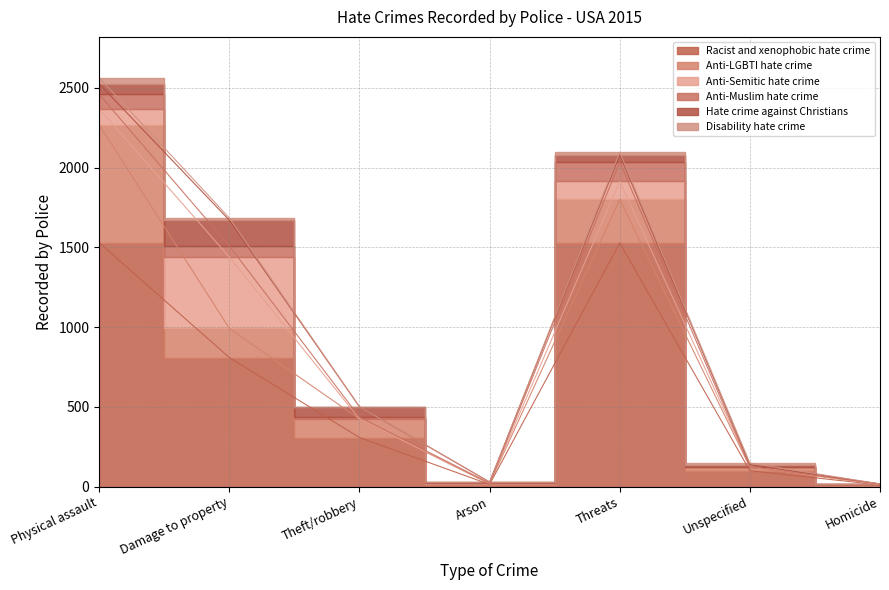

True or false: Hate crime against Christians and Anti-LGBTI hate crime cross at least once.

True